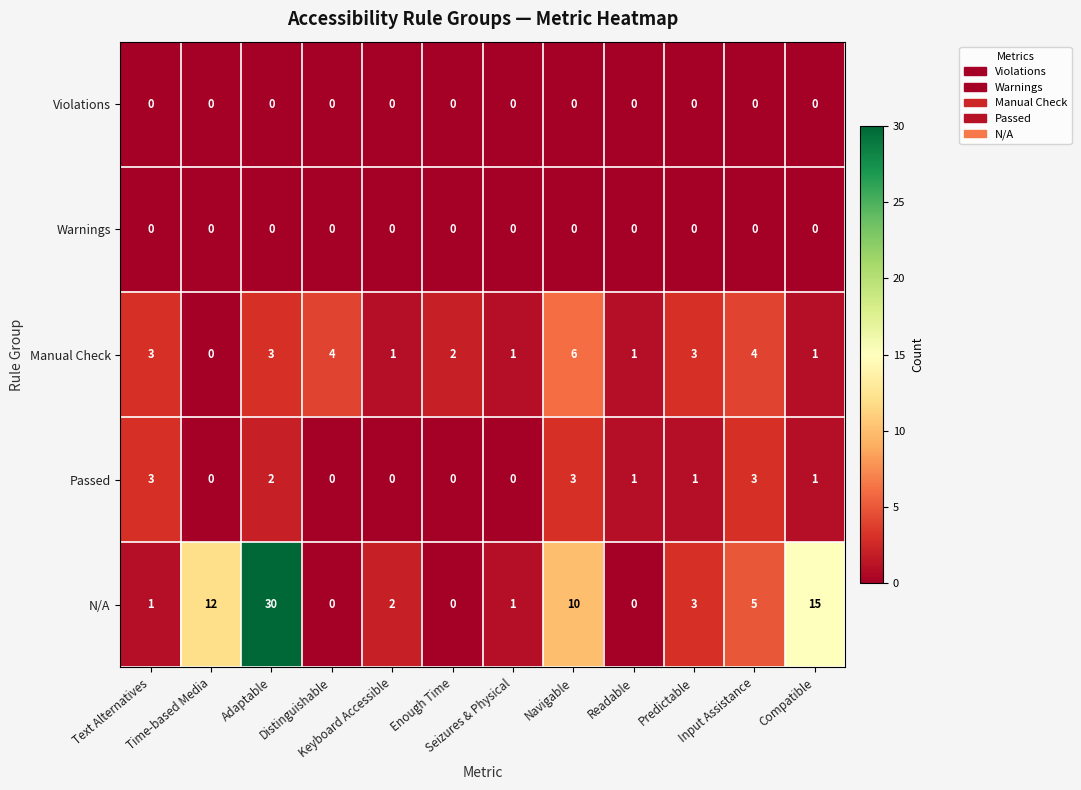

What is the difference between the second highest and second lowest values in the Passed series?

3